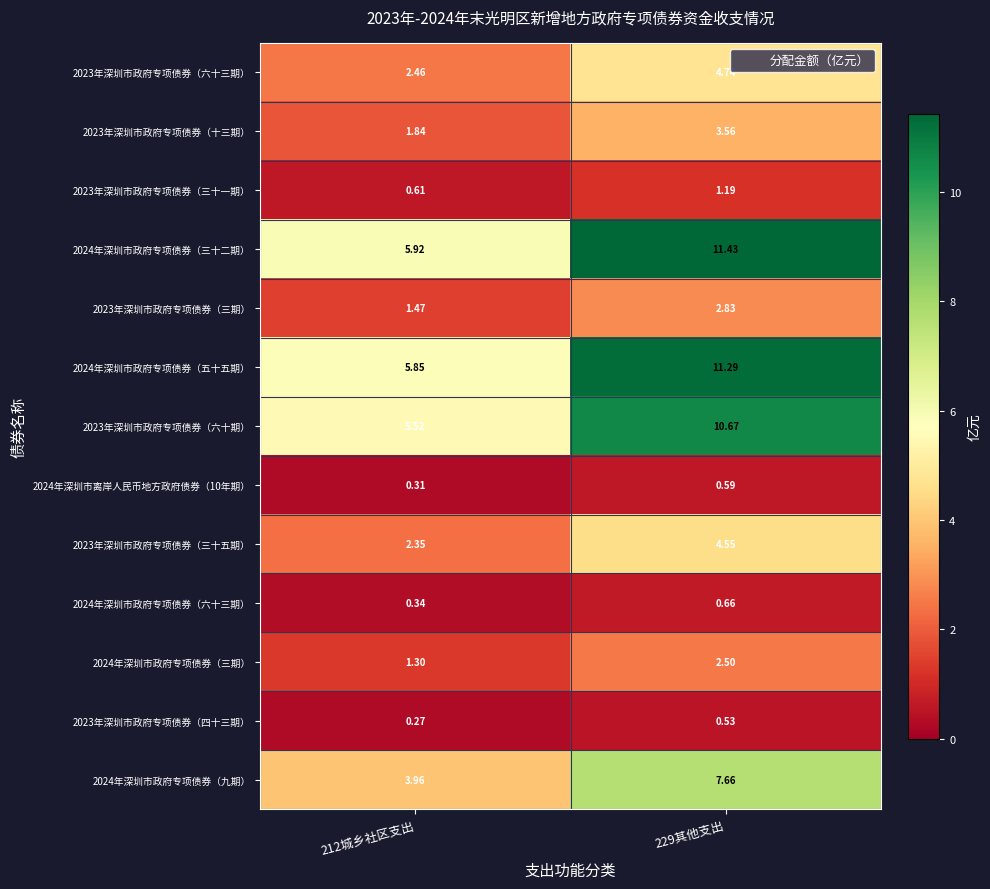

Is the value of 2023年深圳市政府专项债券（三十五期） at 229其他支出 greater than the value of 2024年深圳市政府专项债券（六十三期） at 212城乡社区支出?

Yes